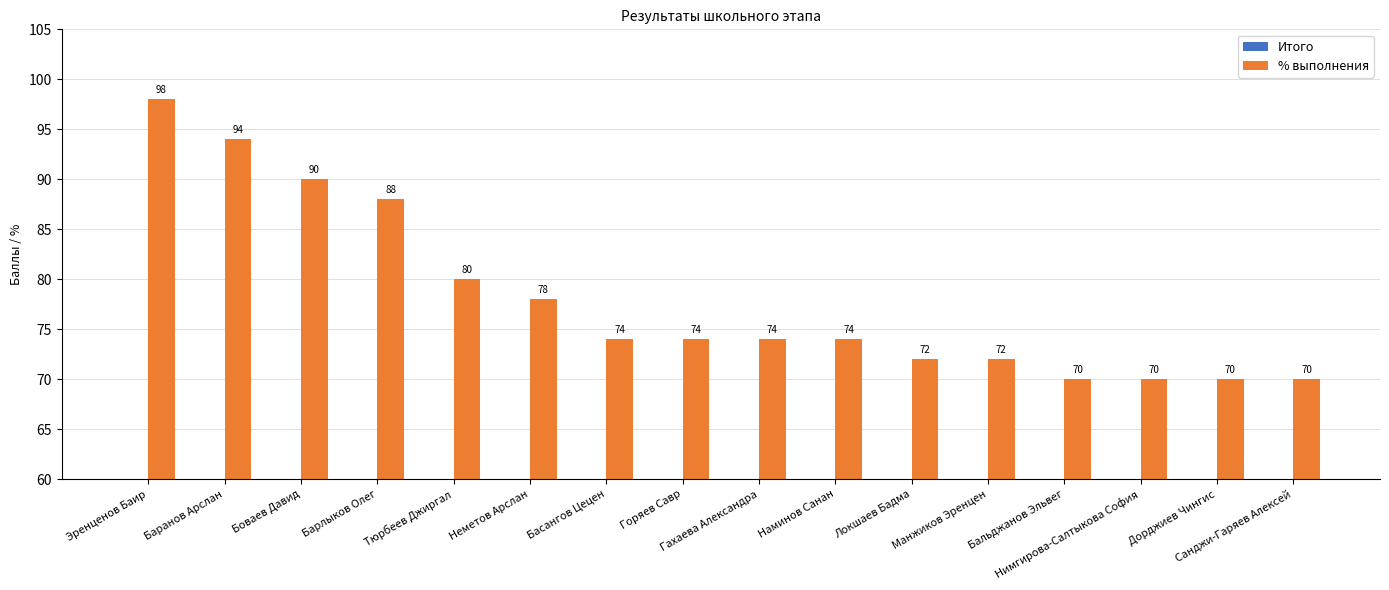

List the series in order of their peak value, lowest first.

Итого, % выполнения